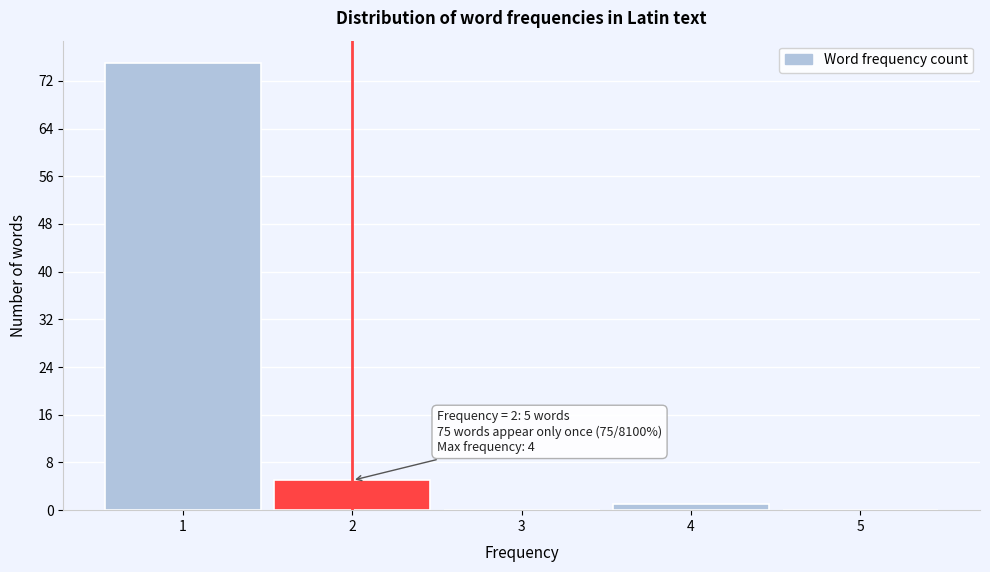

Which range on the x-axis has the tallest bar?

0.5 to 1.5